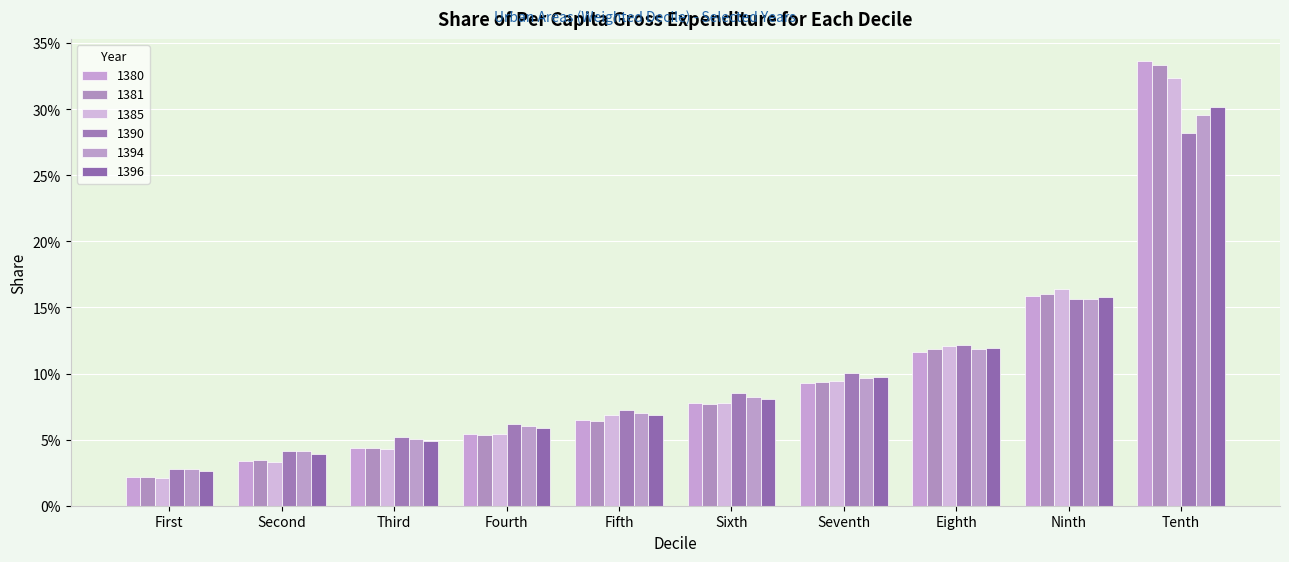

Is the value of 1385 at Fourth greater than the value of 1380 at Fourth?

No